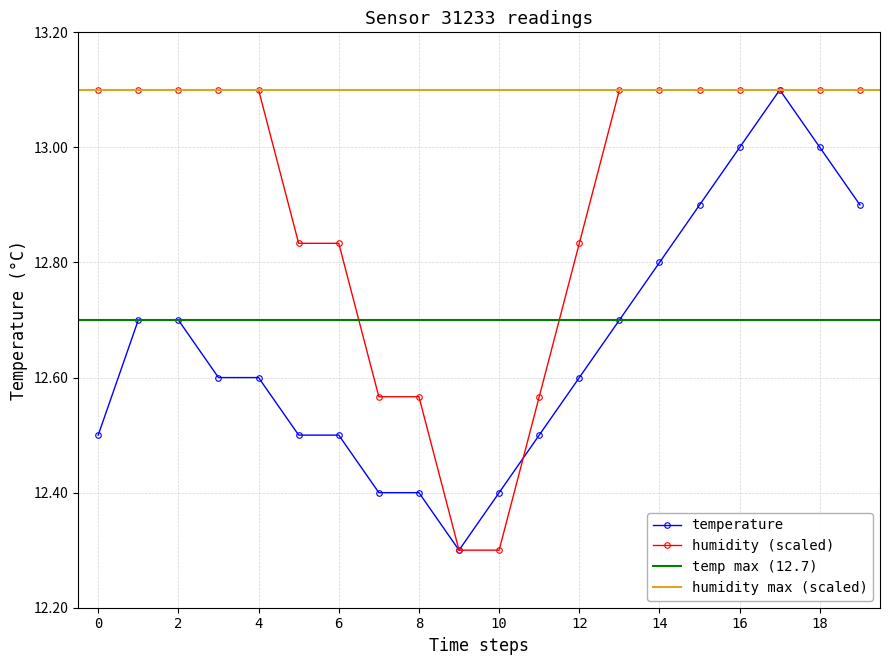

Which series has the largest range (max minus min)?

temperature